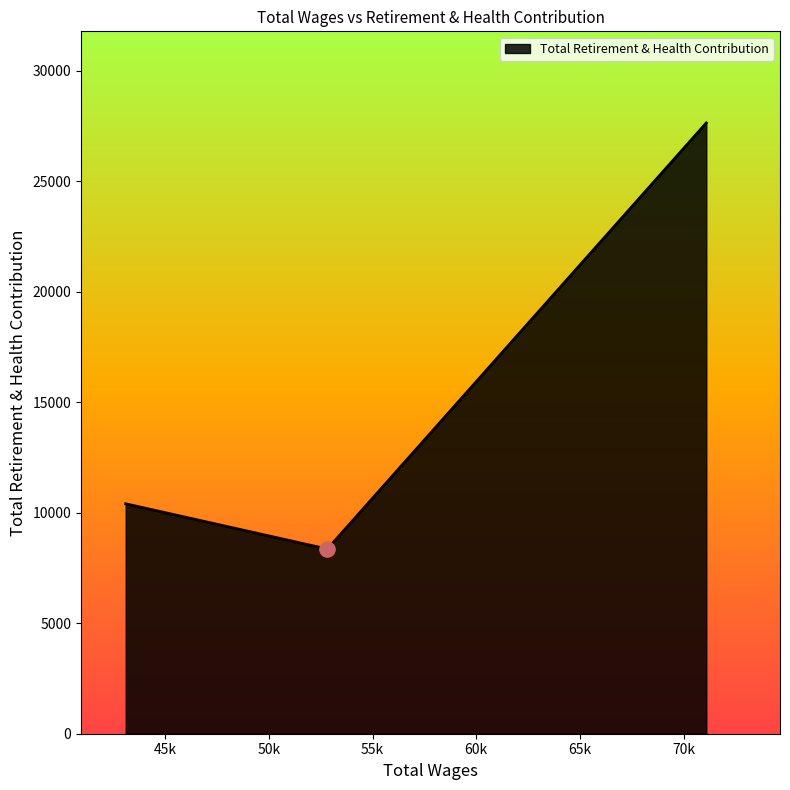

What is the difference between the maximum and minimum values?

19279